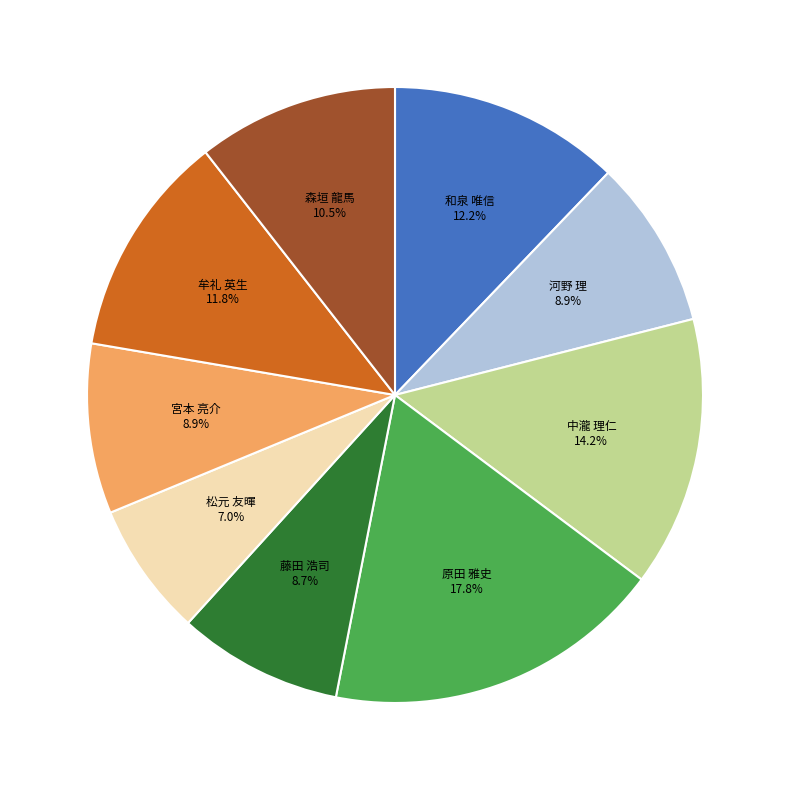

What is the total percentage of 宮本 亮介 and 牟礼 英生?

20.7%